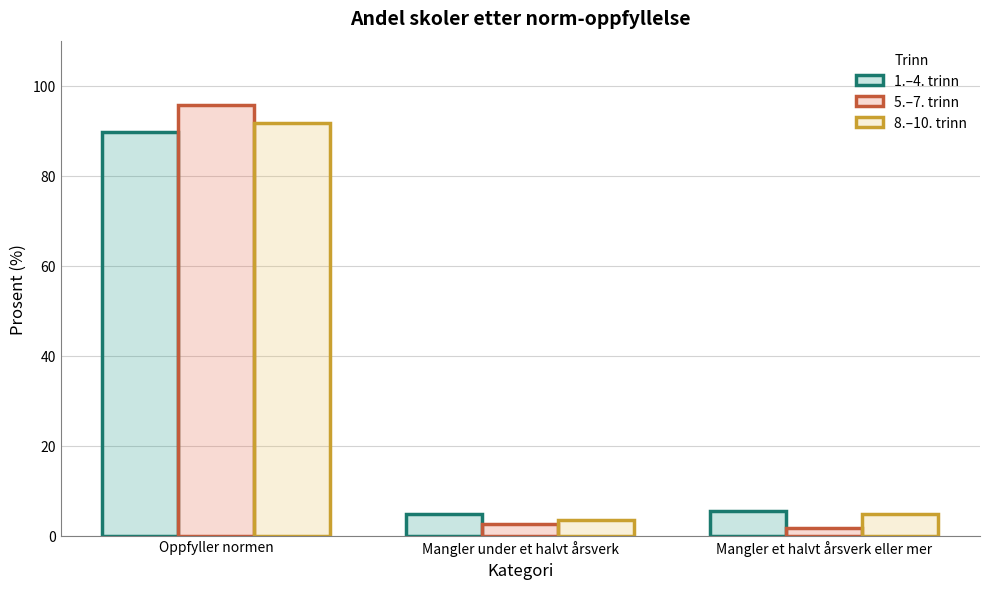

True or false: 1.–4. trinn has a value of 9.4 at Mangler et halvt årsverk eller mer.

False